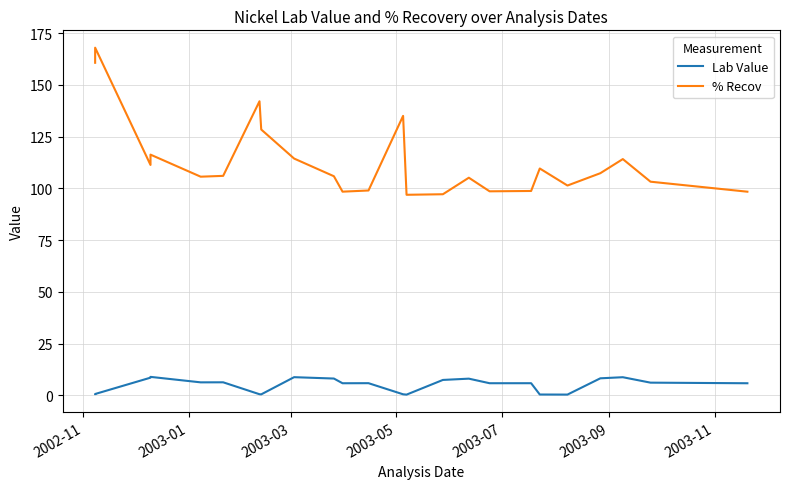

Rank the series by their maximum value, from lowest to highest.

Lab Value, % Recov